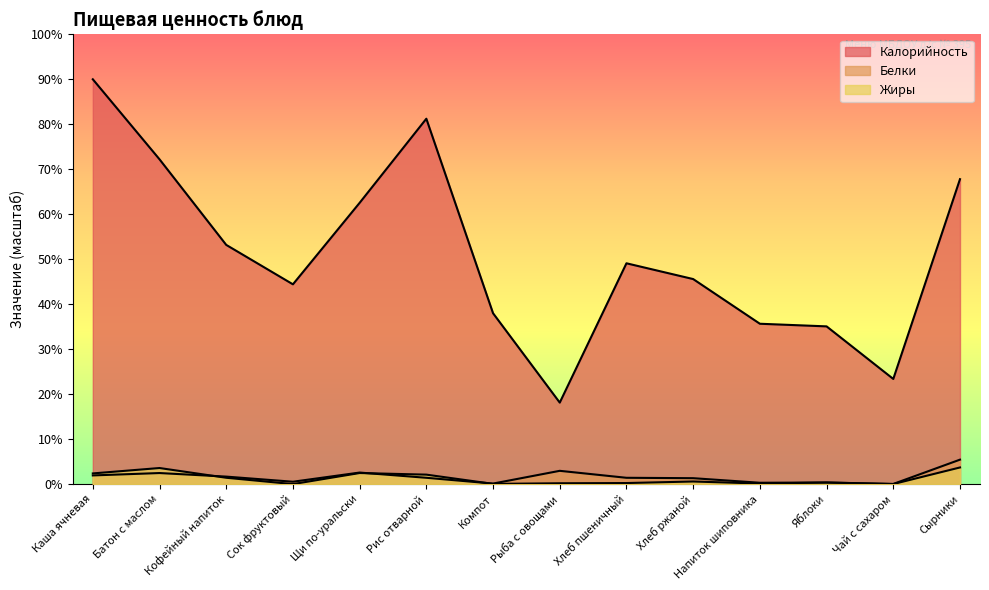

Reading left to right, what are all the values shown in this chart?

Калорийность: 180.0	144.4	106.4	88.8	125.1	162.5	76.0	36.2	98.2	91.2	71.3	70.1	46.8	135.6
Белки: 3.9	4.9	3.3	1.1	5.1	2.8	0.2	5.9	2.8	2.6	0.6	0.7	0.1	10.9
Жиры: 4.7	7.1	2.8	0.0	4.9	4.2	0.1	0.4	0.5	1.2	0.2	0.7	0.0	7.4